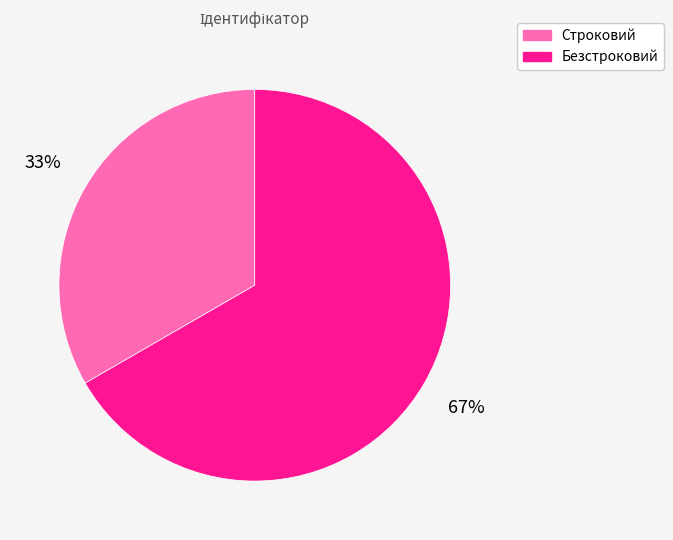

Is it true that Безстроковий is 67% of the pie?

True